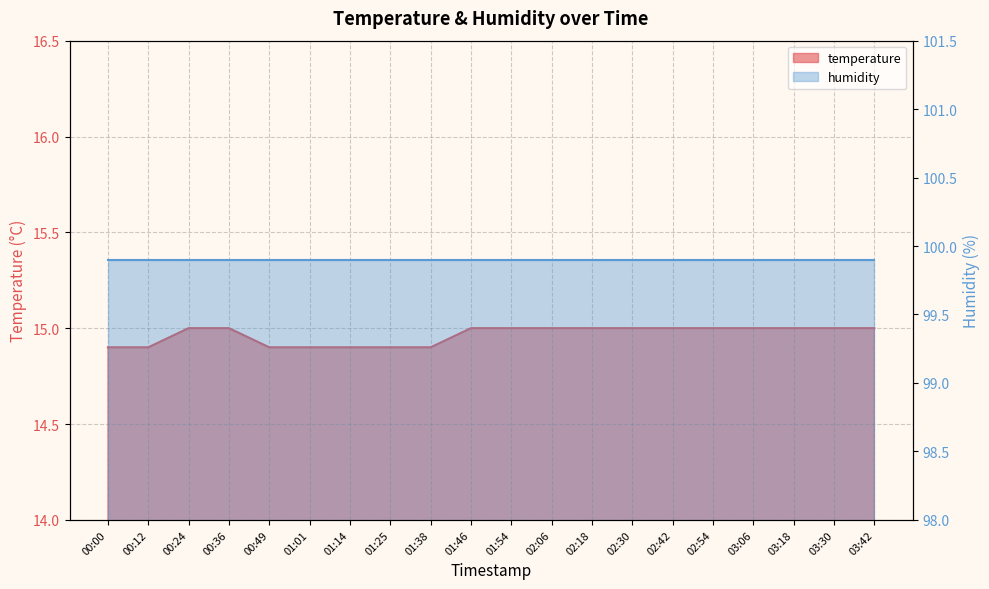

The value at 00:49 is 14.9. True or false?

True